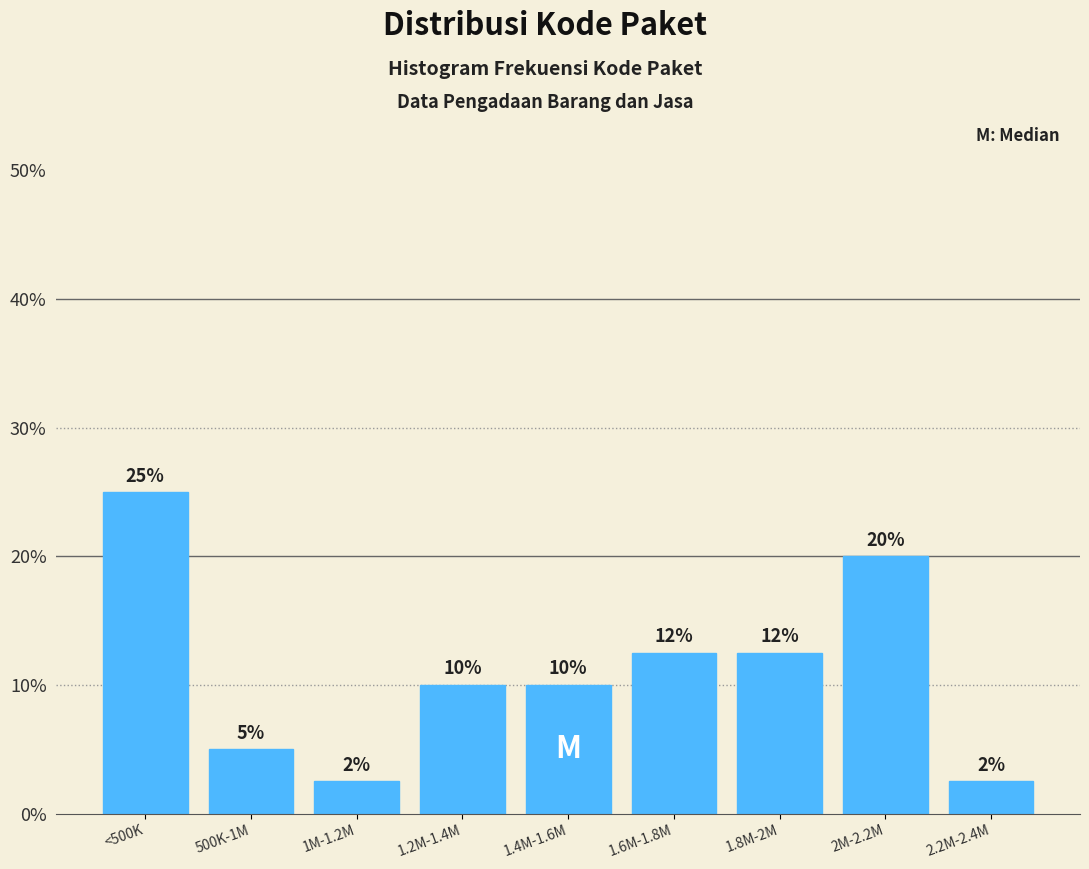

What is the change in value from 500K-1M to 2M-2.2M?

+15.0